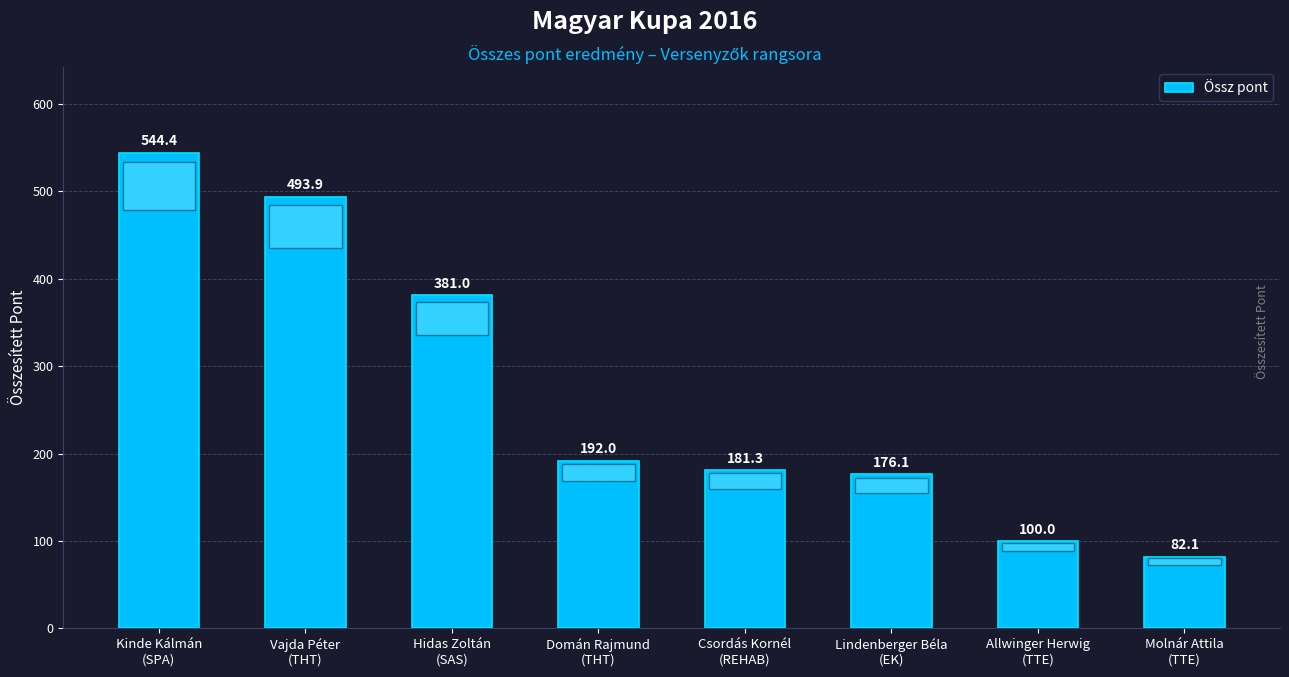

Reading left to right, extract all data points from this chart.

544.4	493.9	381.0	192.0	181.3	176.1	100.0	82.1